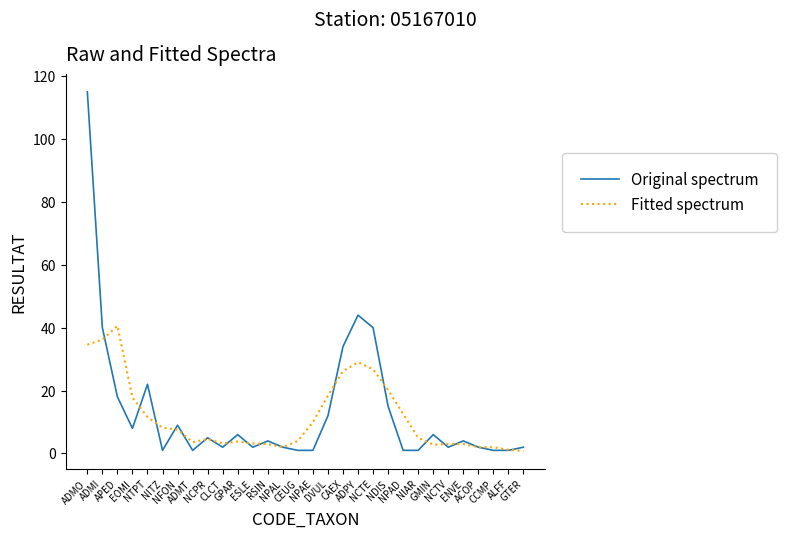

What is the maximum value shown in the chart?

115.0